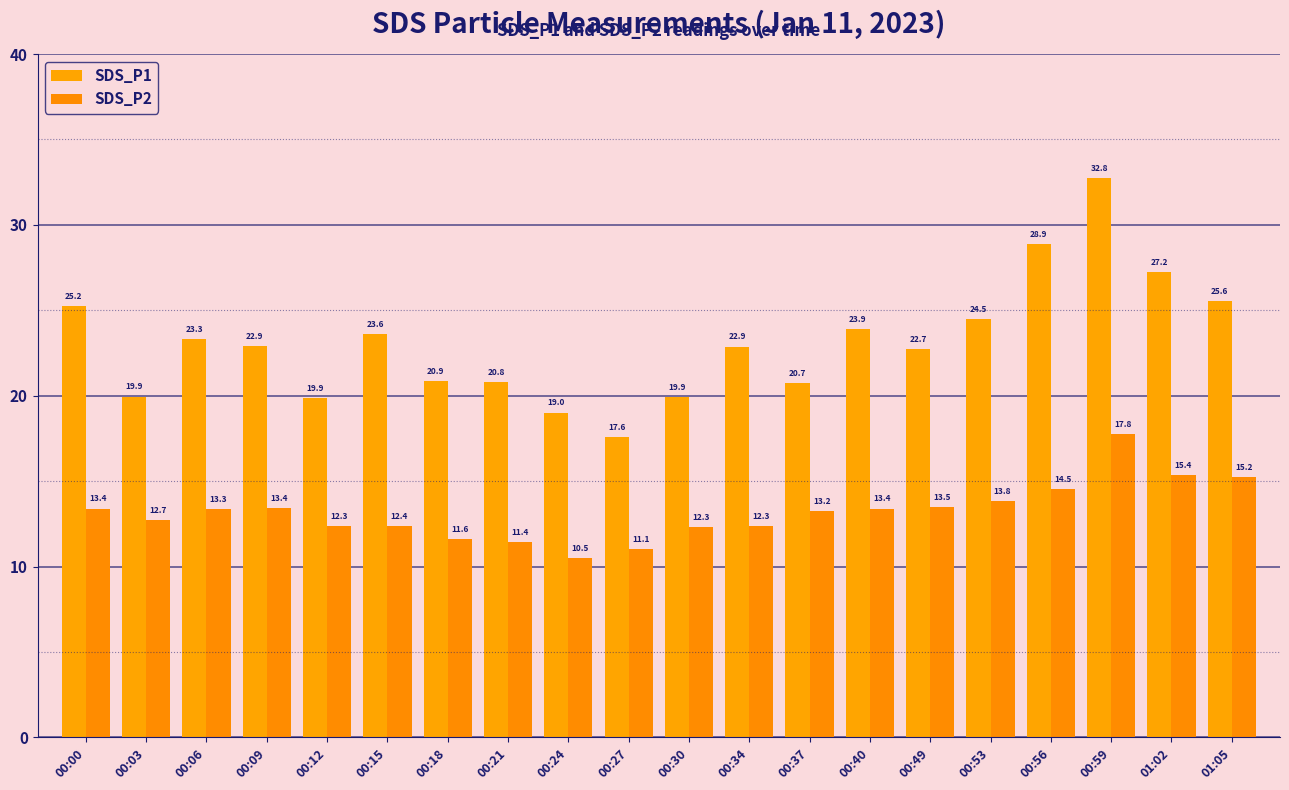

At which category is the sum across all series the highest?

00:59